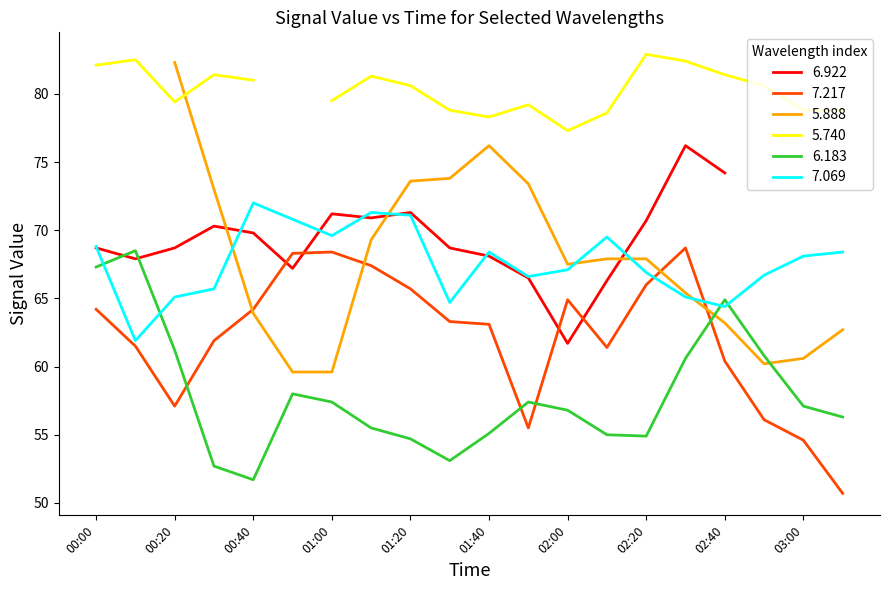

The value of 6.183 at 00:00 is 67.3. True or false?

True